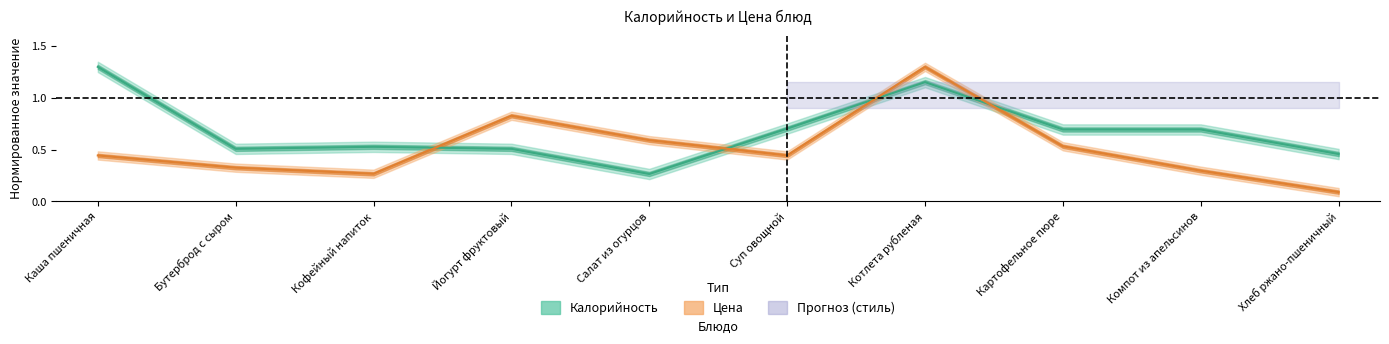

What is the maximum value for Калорийность?

1.3